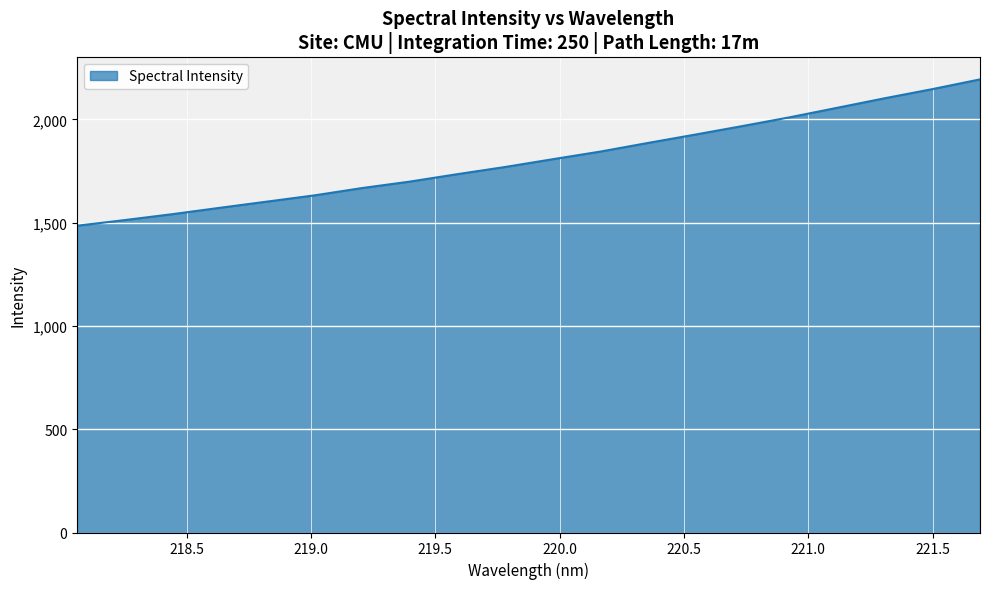

What is the difference between the maximum and minimum values?

708.4